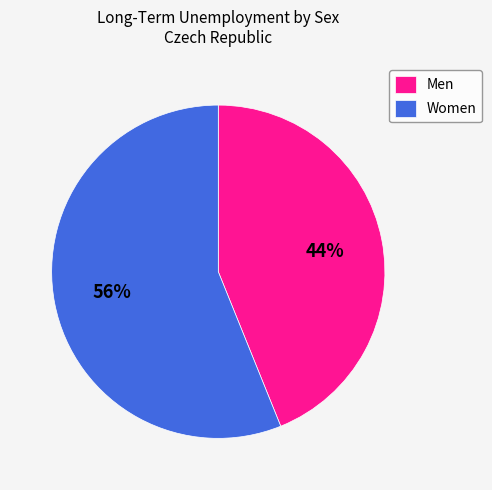

To the nearest percent, what percentage of the pie is Men?

44%